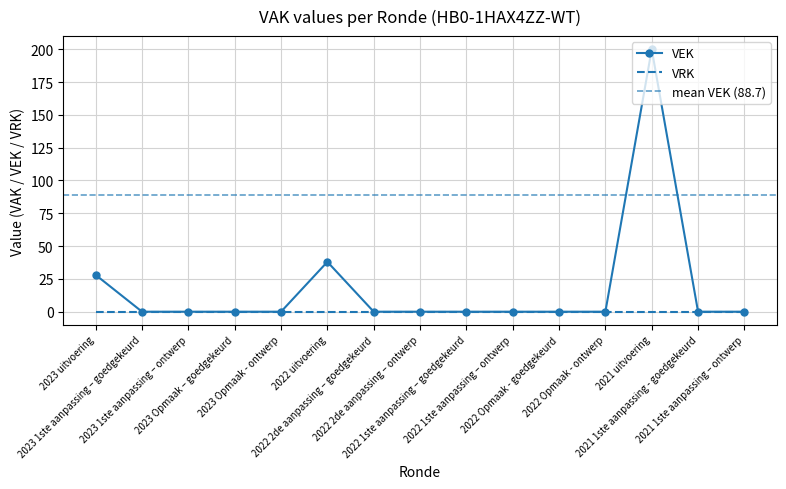

Rank the categories by value from lowest to highest.

2023 1ste aanpassing – goedgekeurd, 2023 1ste aanpassing – ontwerp, 2023 Opmaak – goedgekeurd, 2023 Opmaak - ontwerp, 2022 2de aanpassing – goedgekeurd, 2022 2de aanpassing – ontwerp, 2022 1ste aanpassing – goedgekeurd, 2022 1ste aanpassing – ontwerp, 2022 Opmaak - goedgekeurd, 2022 Opmaak - ontwerp, 2021 1ste aanpassing - goedgekeurd, 2021 1ste aanpassing – ontwerp, 2023 uitvoering, 2022 uitvoering, 2021 uitvoering